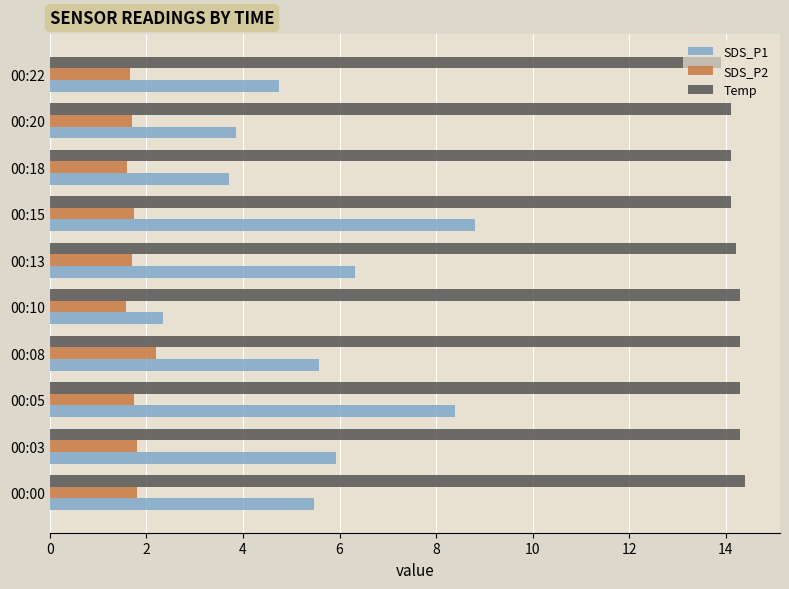

What is the difference between the second highest and minimum values in the Temp series?

0.4